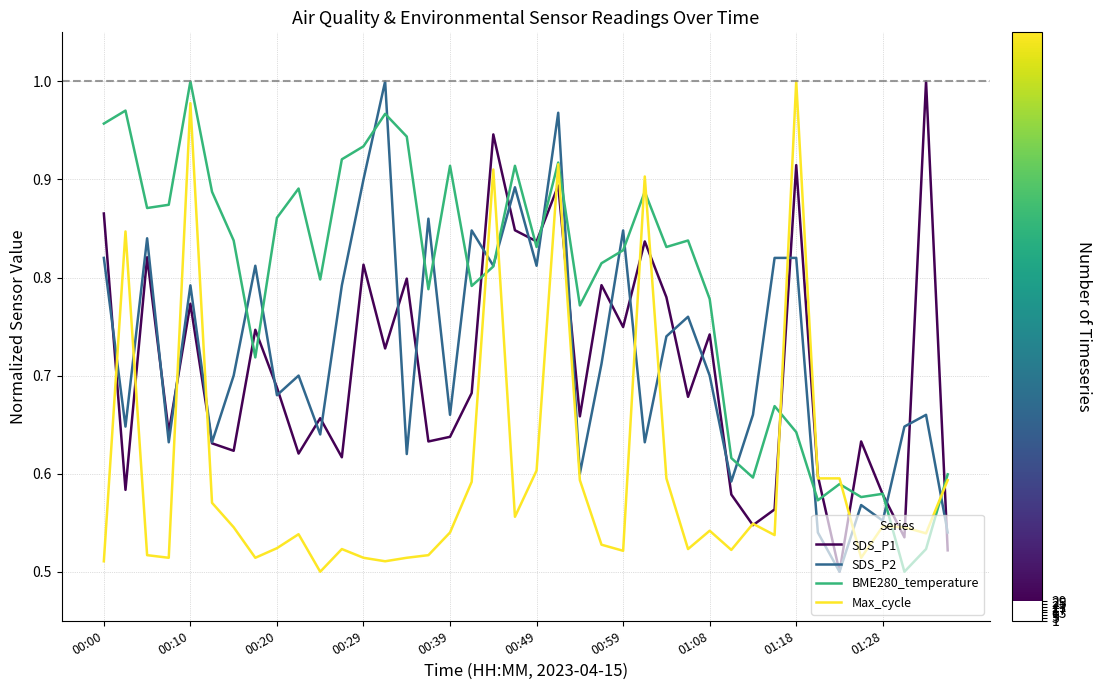

Which series has the largest total across all categories?

BME280_temperature